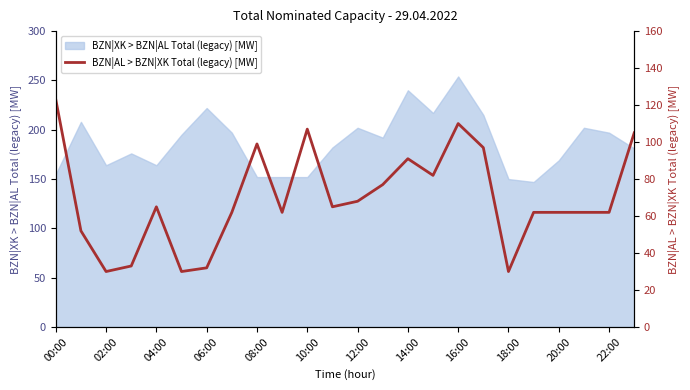

The value of BZN|XK > BZN|AL Total (legacy) [MW] at 10:00 is 219. True or false?

False